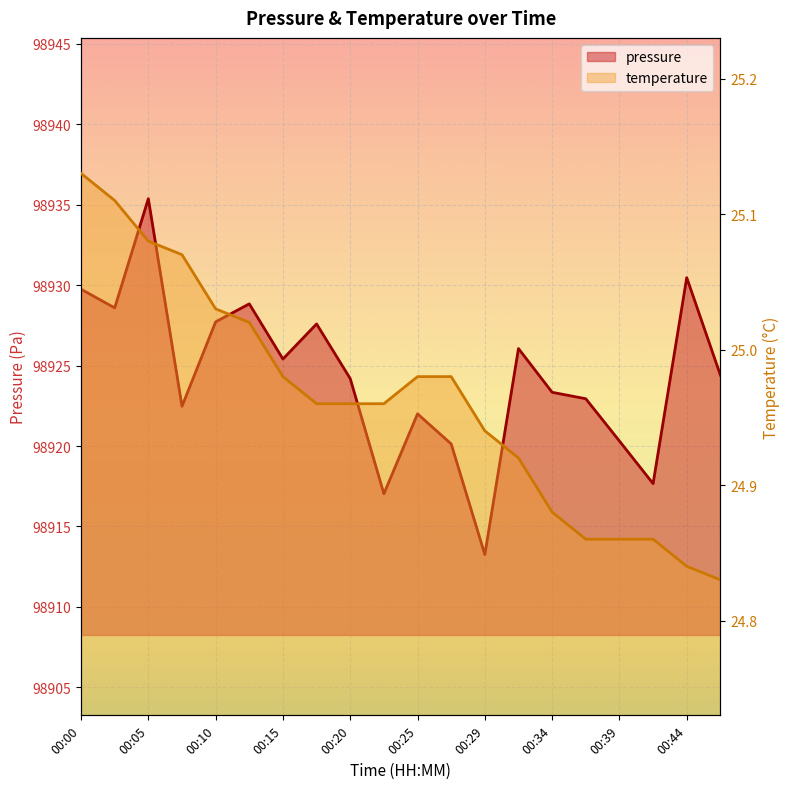

What is the value of the temperature point at the 1st from the left?

25.1